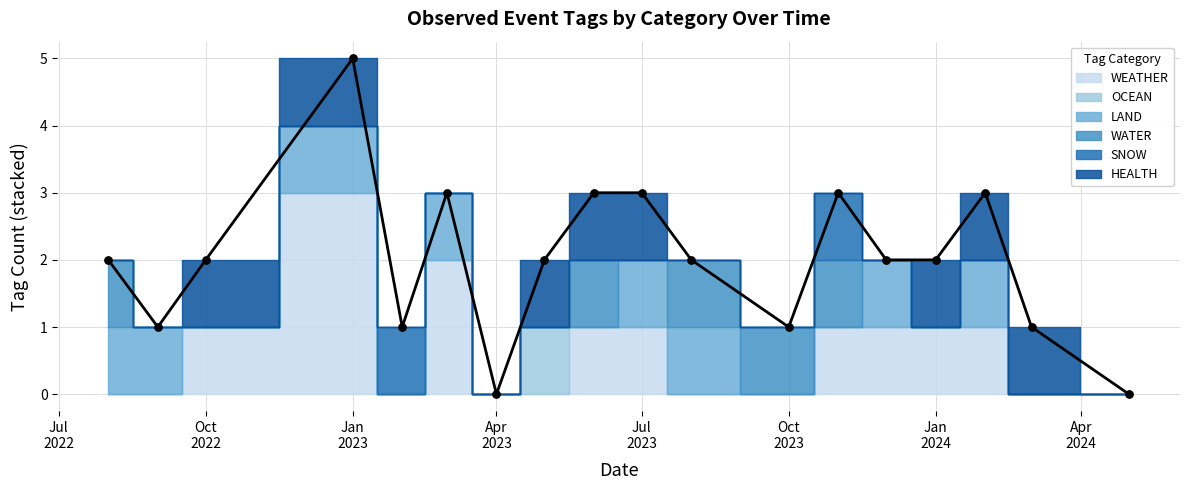

Is the value of HEALTH at 2022-08 greater than the value of LAND at 2023-07?

No